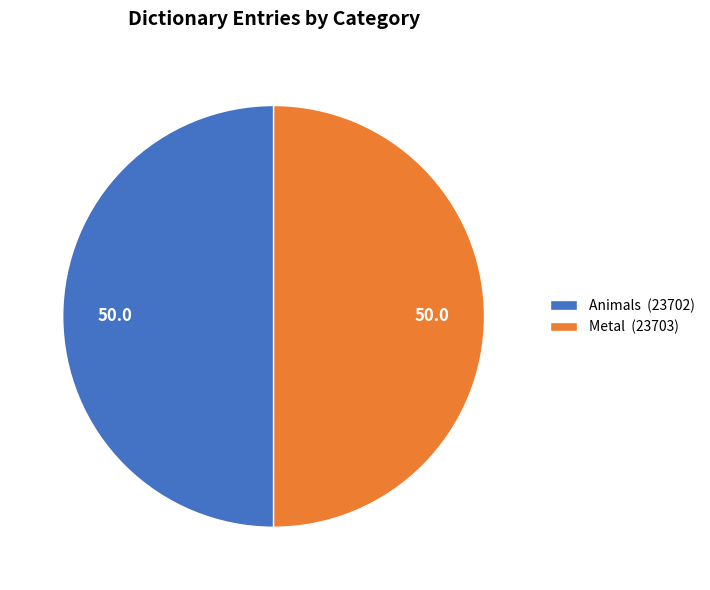

Count the number of slices in the pie.

2